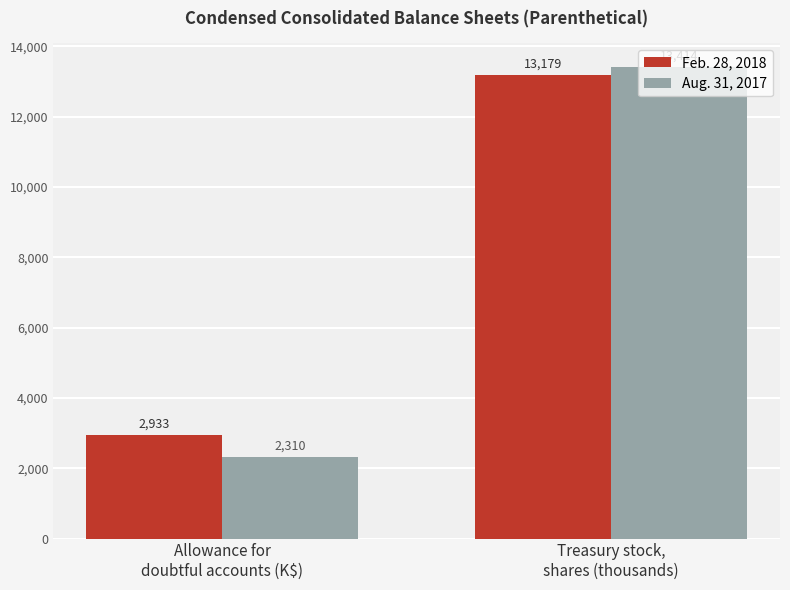

How many bars are there in total?

4